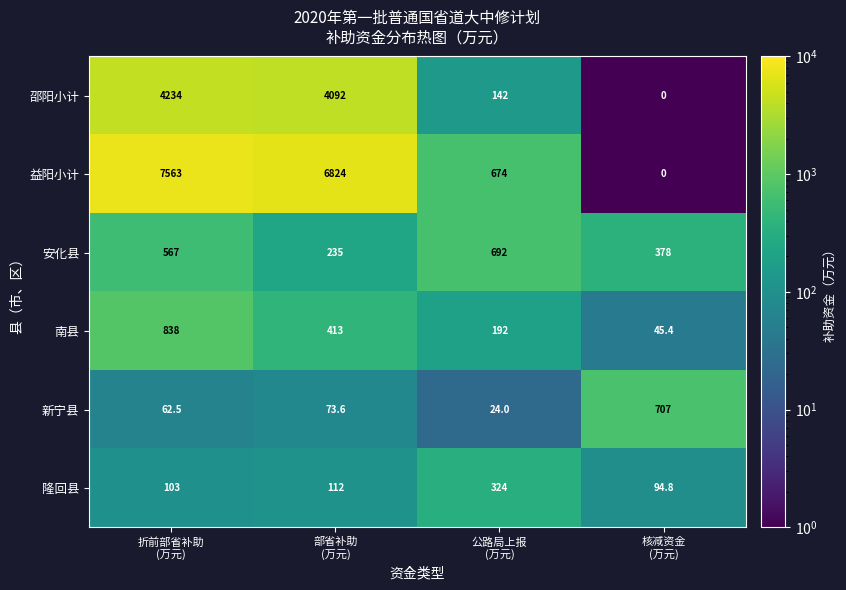

What is the difference between the second highest and minimum values in the 南县 series?

367.6